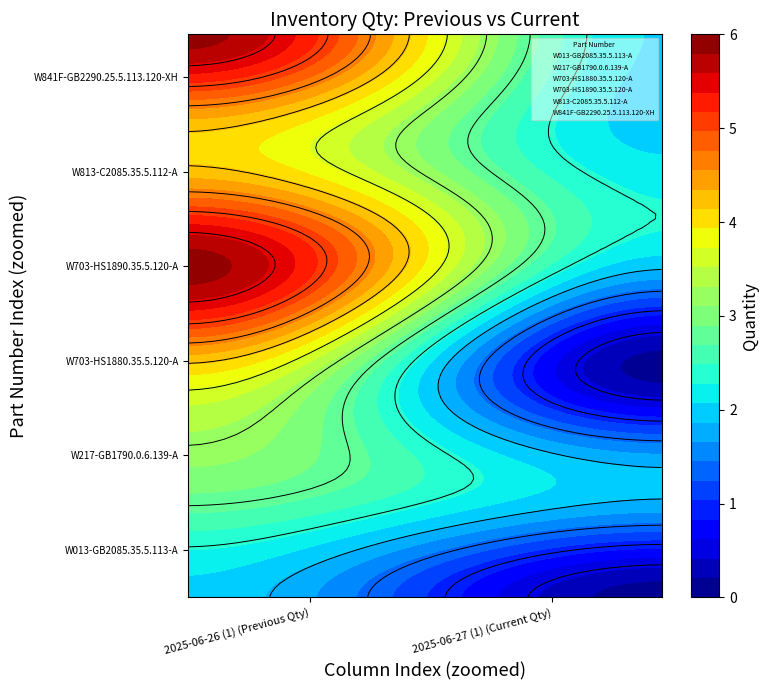

The W703-HS1880.35.5.120-A series shows 4 at 2025-06-26 (1) (Previous Qty). True or false?

True